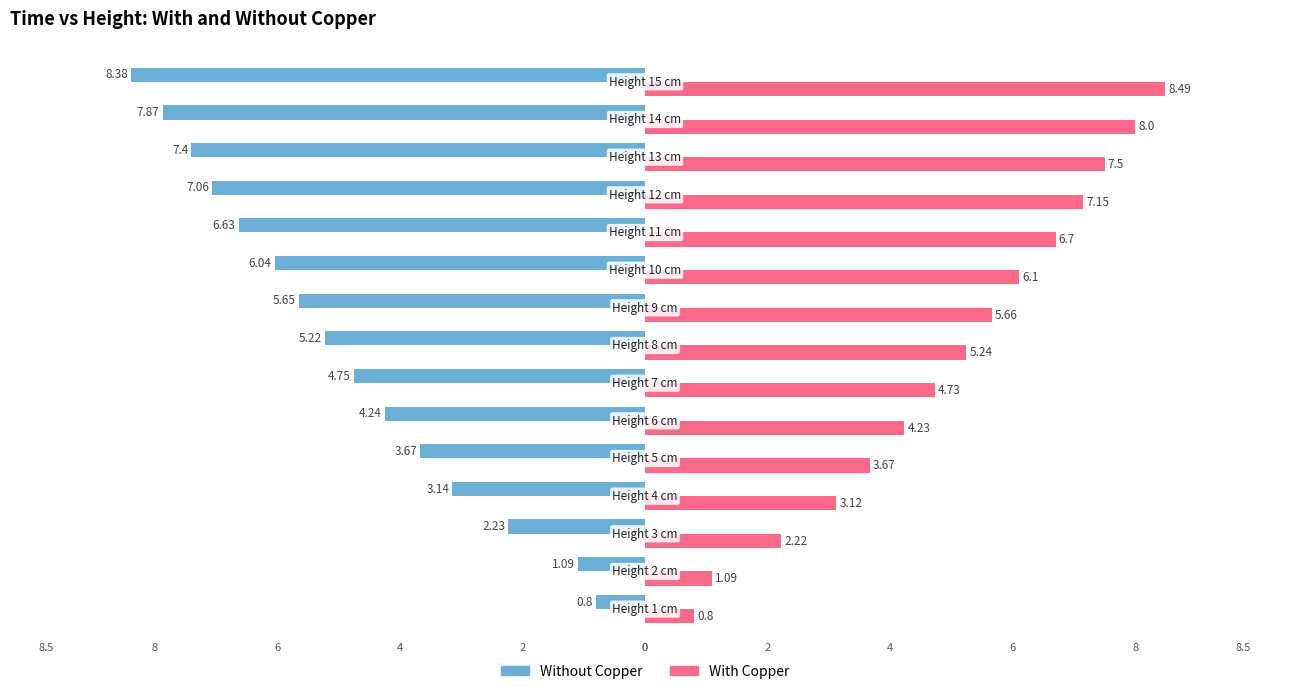

What is the smallest value displayed?

-8.4